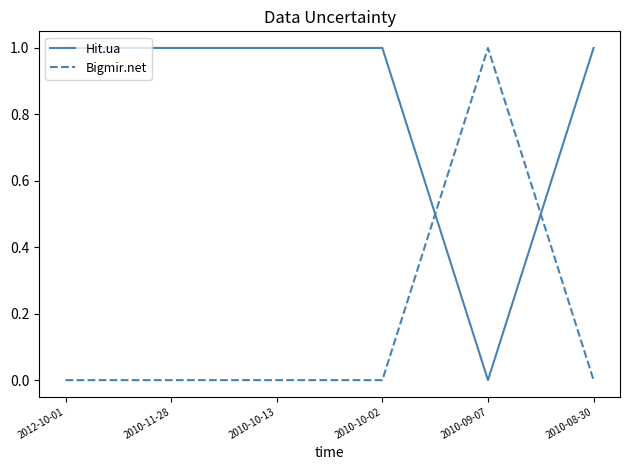

What is the sum of the Hit.ua values at 2010-10-13 and 2010-11-28?

2